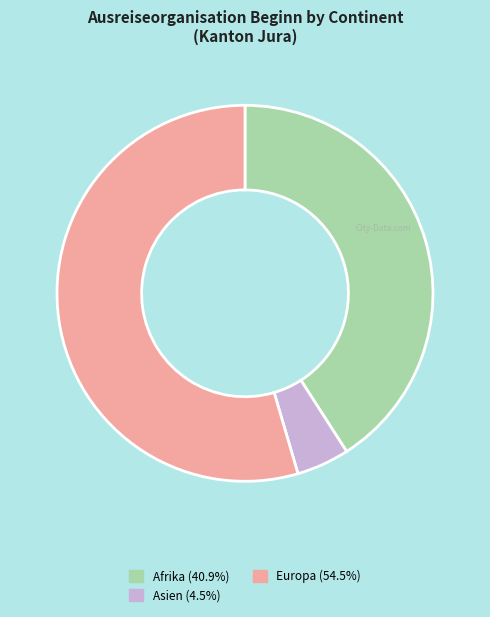

Is the sum of Asien (4.5%) and Europa (54.5%) greater than half?

Yes